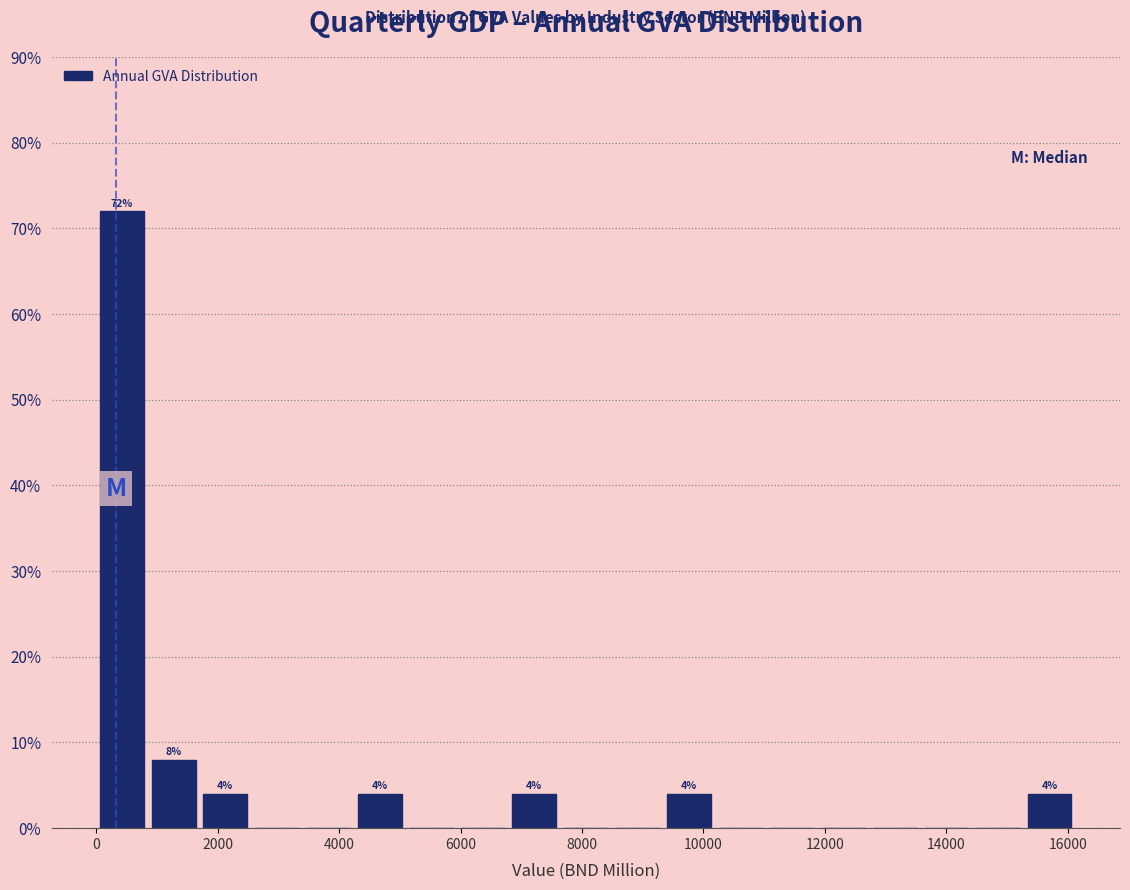

Which range on the x-axis has the tallest bar?

0 to 800